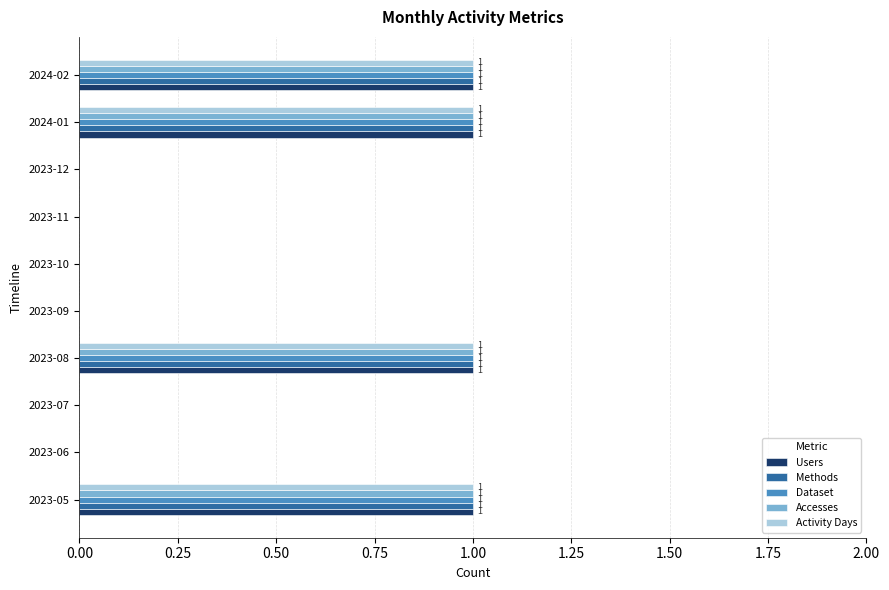

What is the sum of all Users values?

4